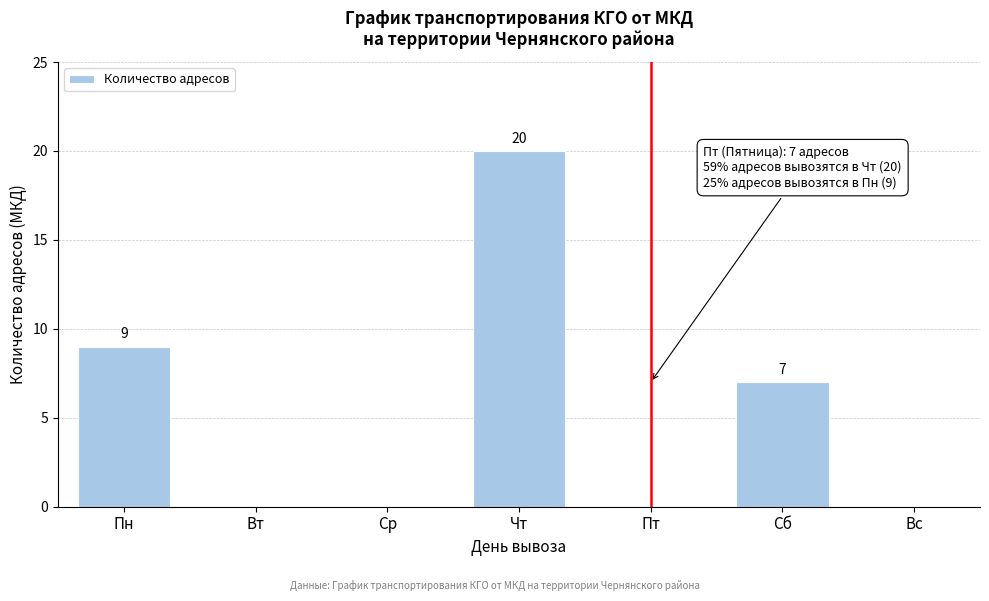

Reading right to left, what are all the values shown in this chart?

Вс=0	Сб=7	Пт=0	Чт=20	Ср=0	Вт=0	Пн=9